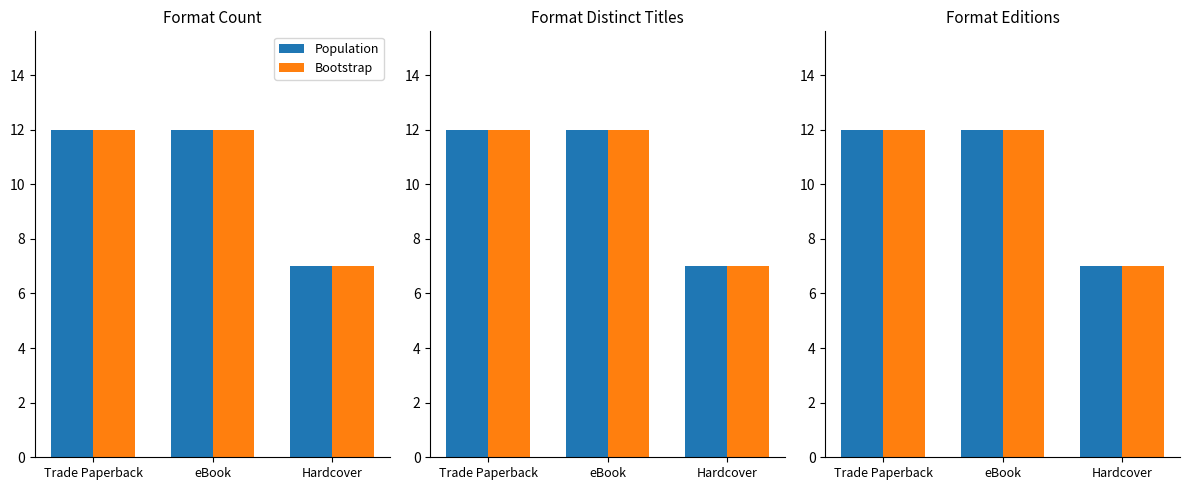

What is the difference between the Population values at Hardcover and Trade Paperback?

5